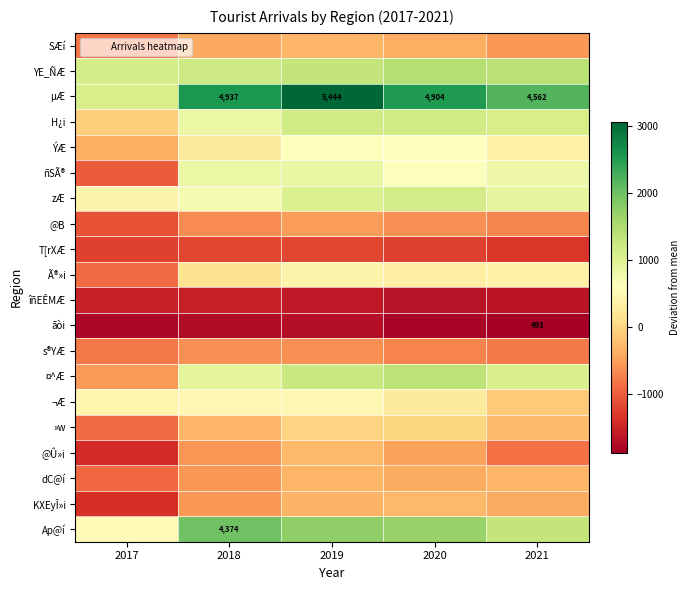

Between 2019 and 2020, which series saw the biggest shift?

µÆ